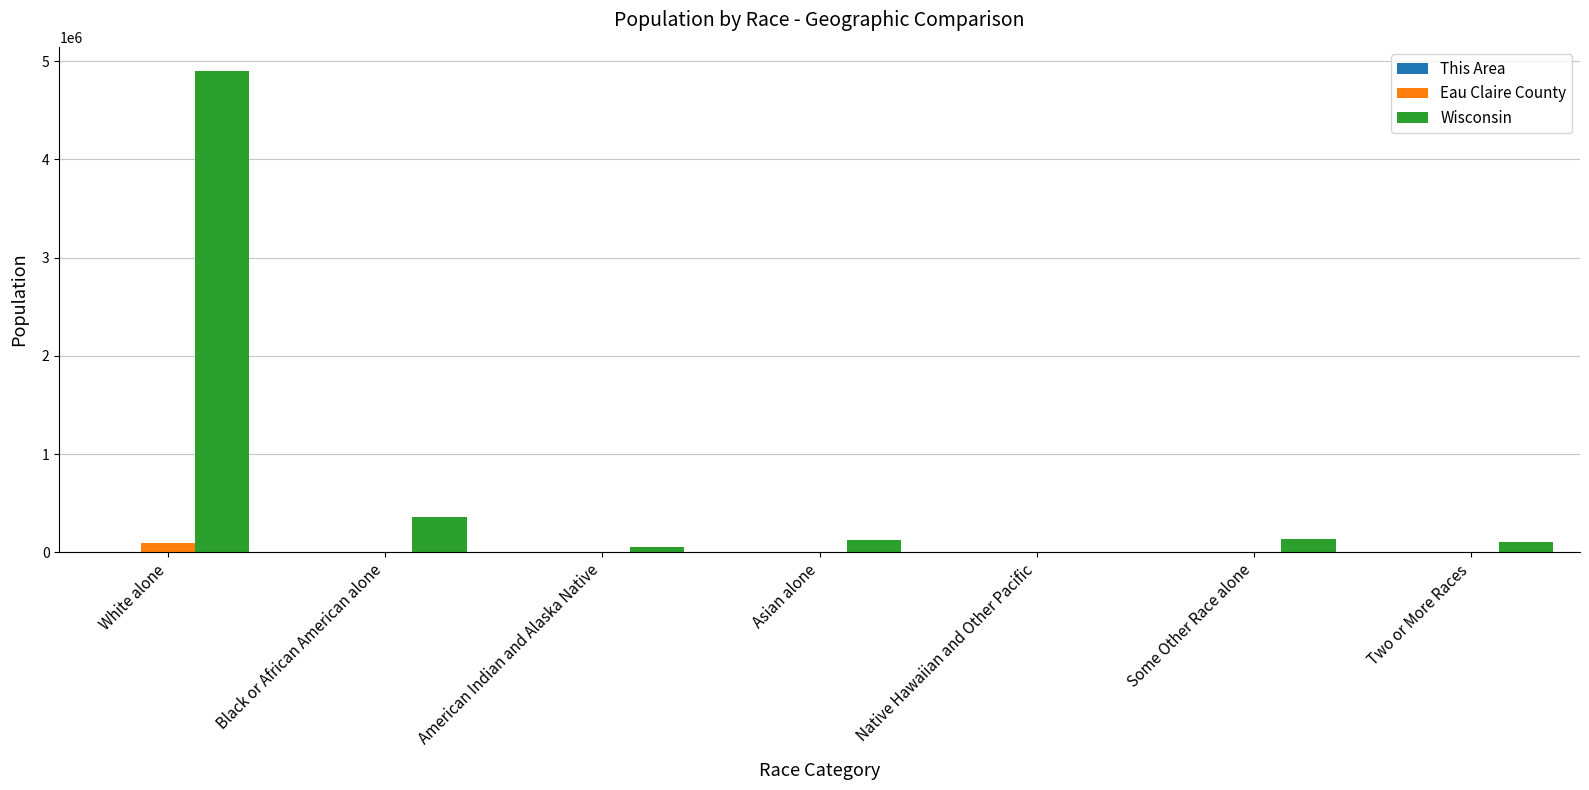

Are the bars horizontal?

No